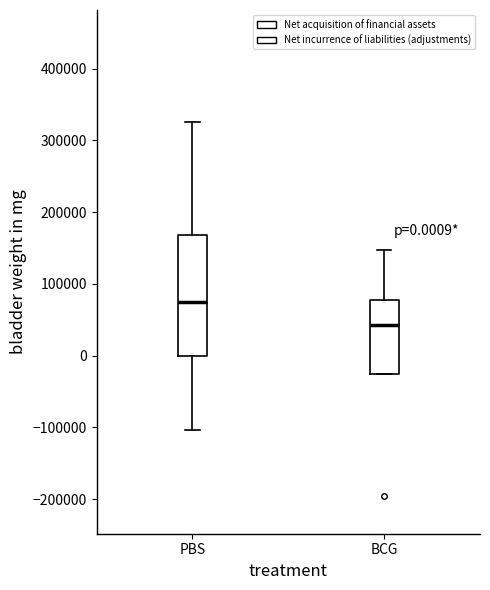

Which box's median line is the highest?

PBS